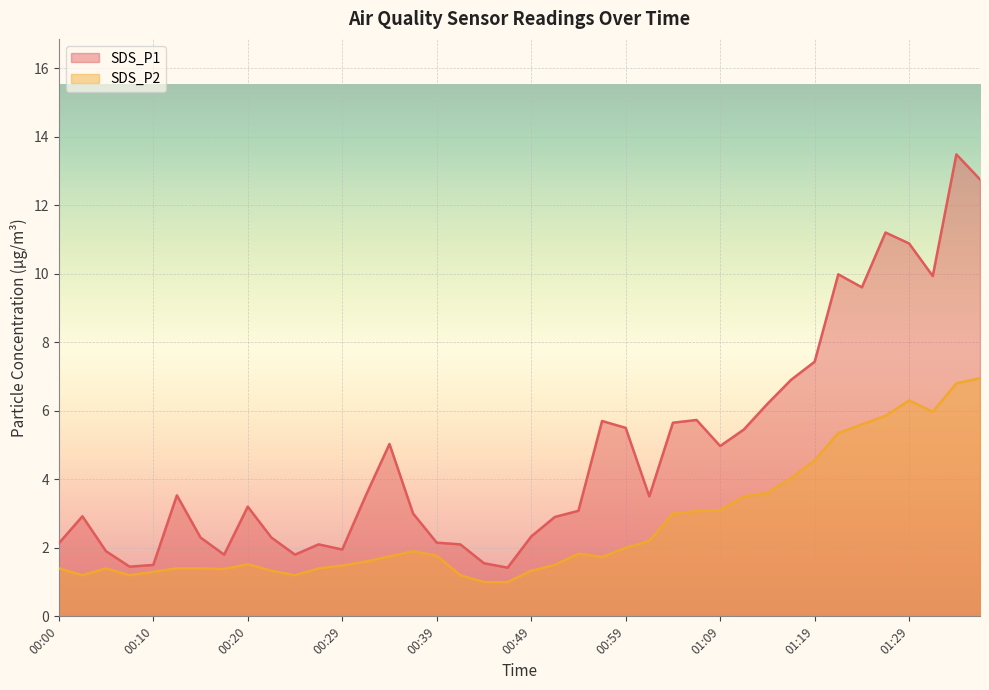

Rank the categories by SDS_P1 value from lowest to highest.

00:47, 00:07, 00:10, 00:44, 00:17, 00:25, 00:05, 00:29, 00:27, 00:42, 00:00, 00:39, 00:15, 00:22, 00:49, 00:52, 00:02, 00:37, 00:54, 00:20, 01:01, 00:12, 00:32, 01:09, 00:34, 01:11, 00:59, 01:04, 00:57, 01:06, 01:14, 01:16, 01:19, 01:24, 01:31, 01:21, 01:29, 01:26, 01:36, 01:33